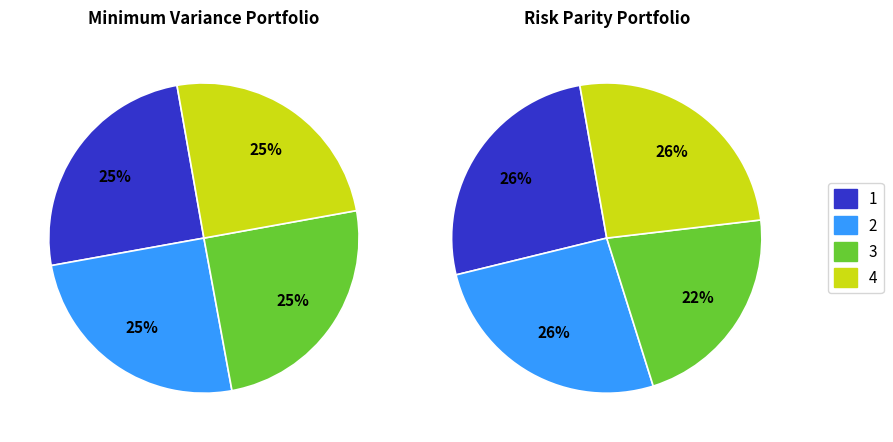

To the nearest percent, what is the difference between the largest and smallest slice percentages?

4%